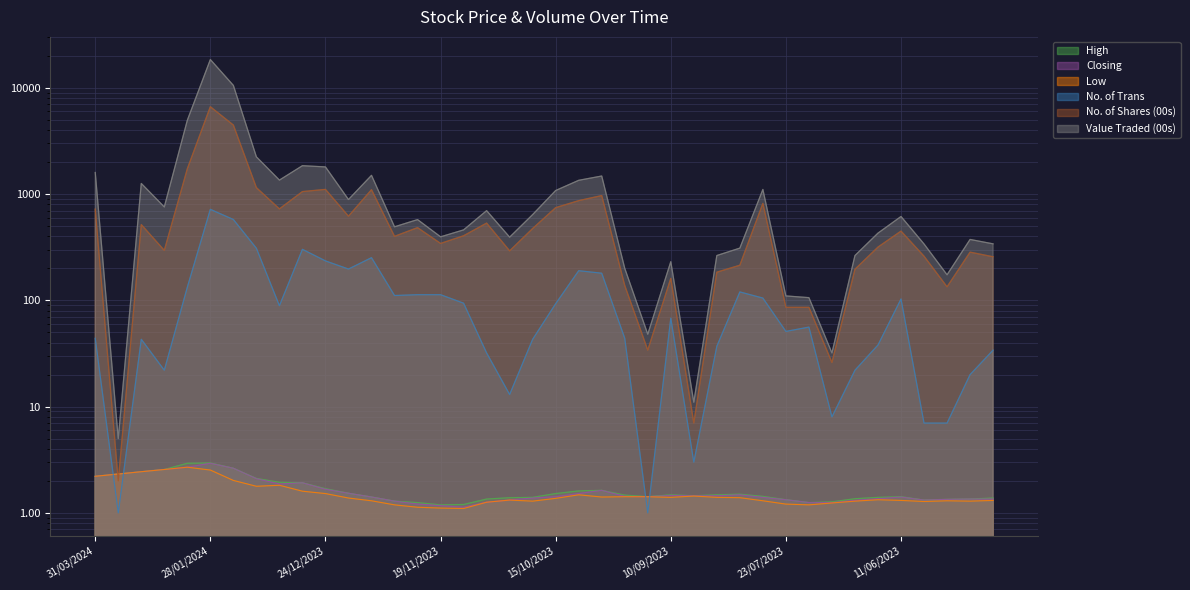

At which category does Low reach its first local peak?

04/02/2024